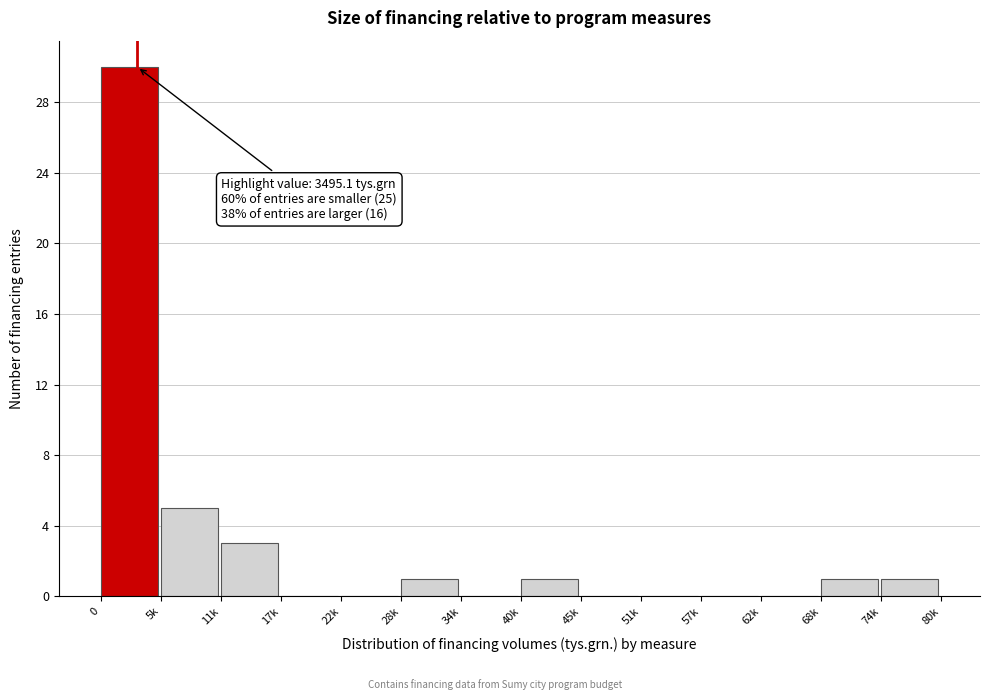

Reading right to left, extract all data points from this chart.

74k=1	68k=1	62k=0	57k=0	51k=0	45k=0	40k=1	34k=0	28k=1	22k=0	17k=0	11k=3	5k=5	0=30